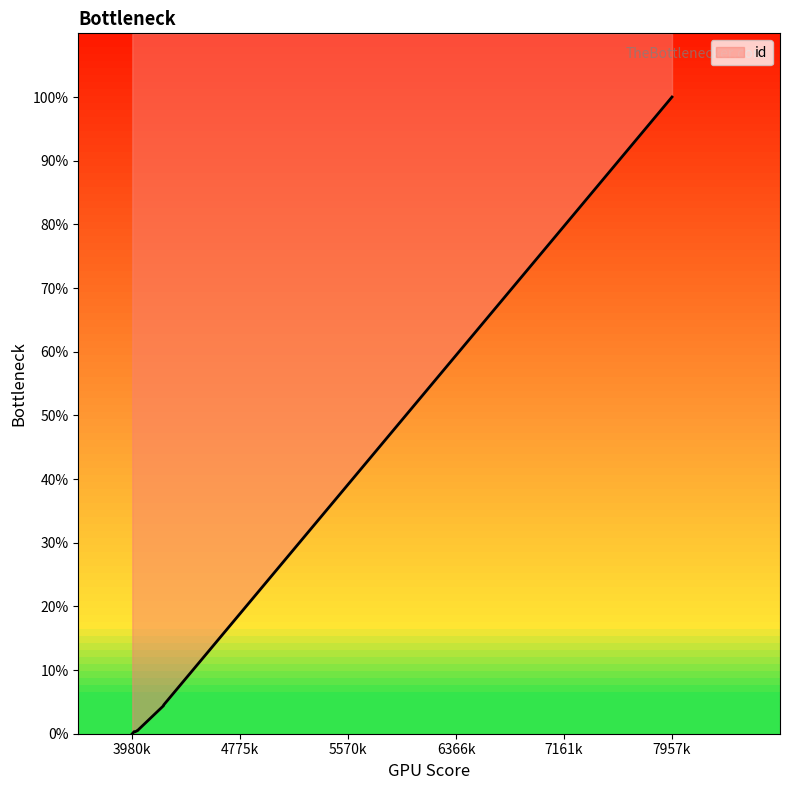

Rank the categories by value from lowest to highest.

3980, 4002, 4003, 3994, 4001, 4020, 4020, 4211, 4211, 7957